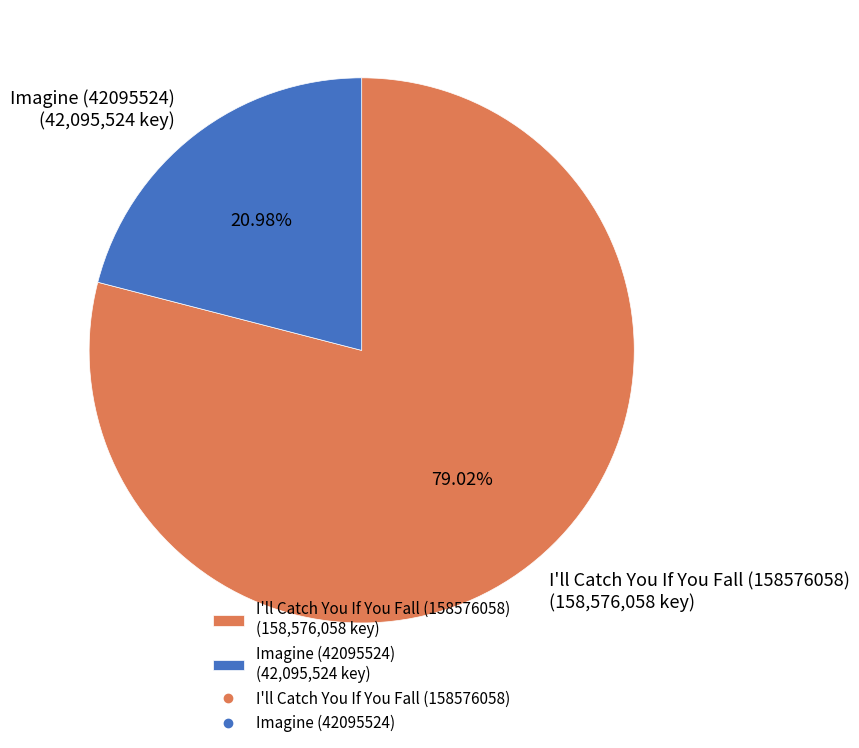

To the nearest percent, what percentage of the pie is Imagine (42095524)?

21%